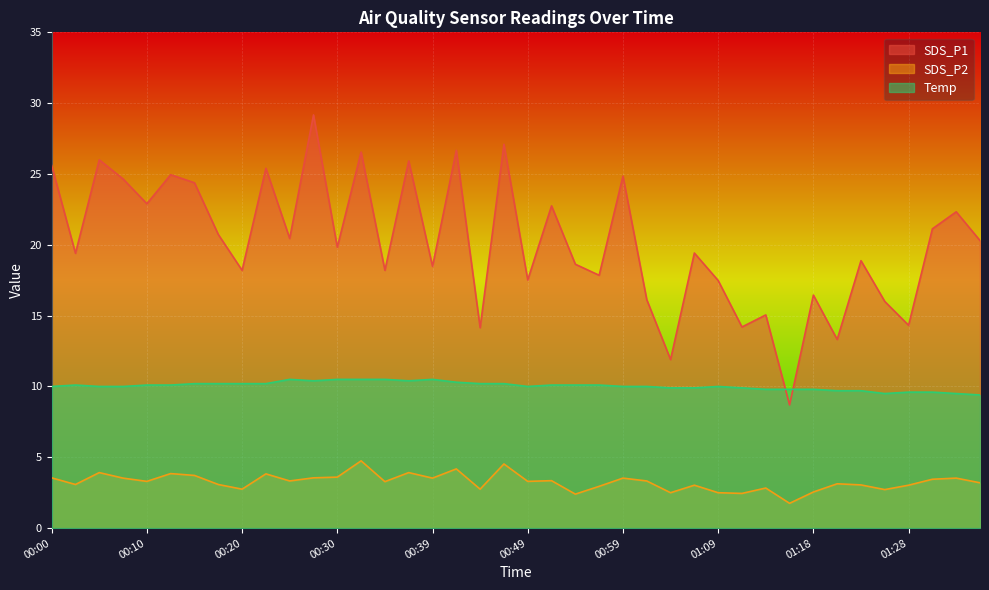

Where is the first local minimum for SDS_P1?

00:03